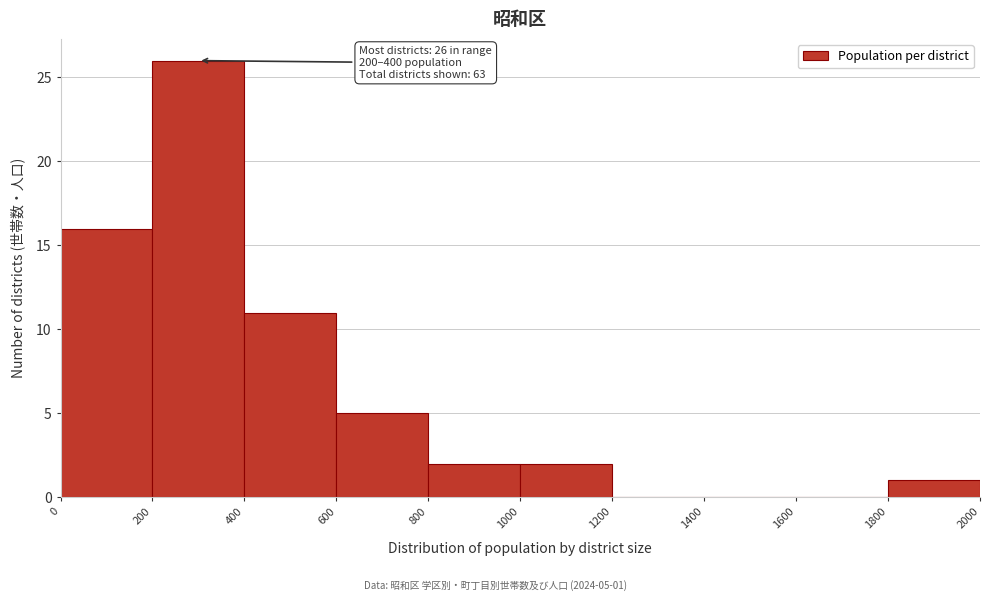

Over which range of the x-axis is the bar tallest?

200 to 400